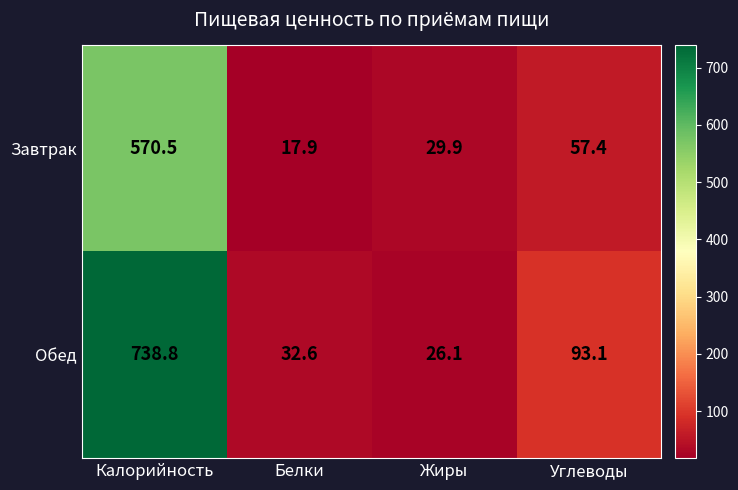

Which series has the largest total across all categories?

Обед